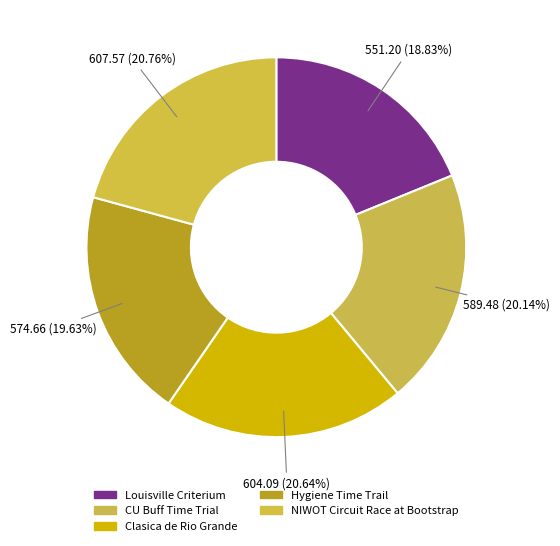

To the nearest percent, what is the average slice percentage?

20%